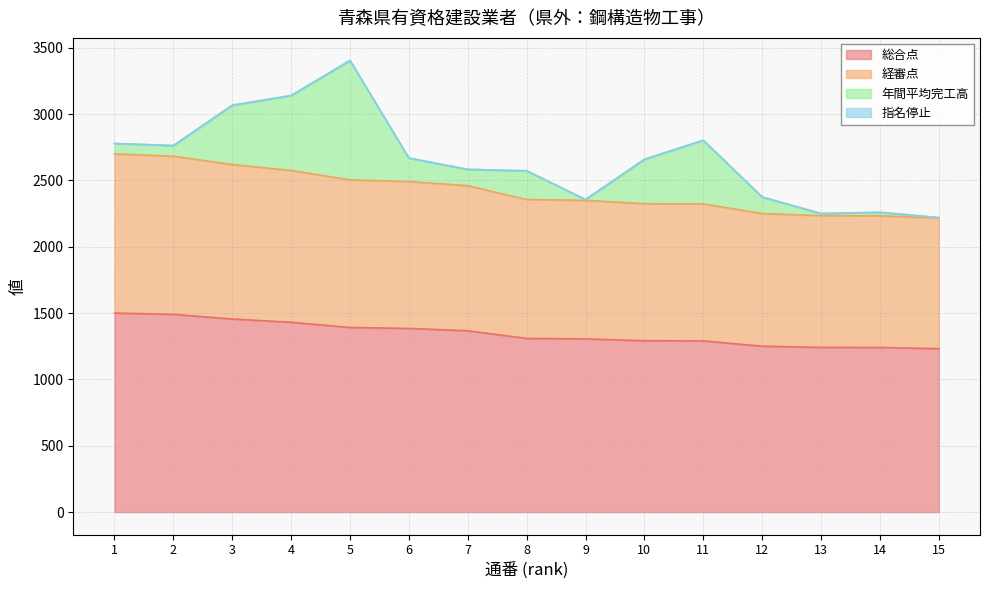

The value of 総合点 at 3 is 1455.3. True or false?

True